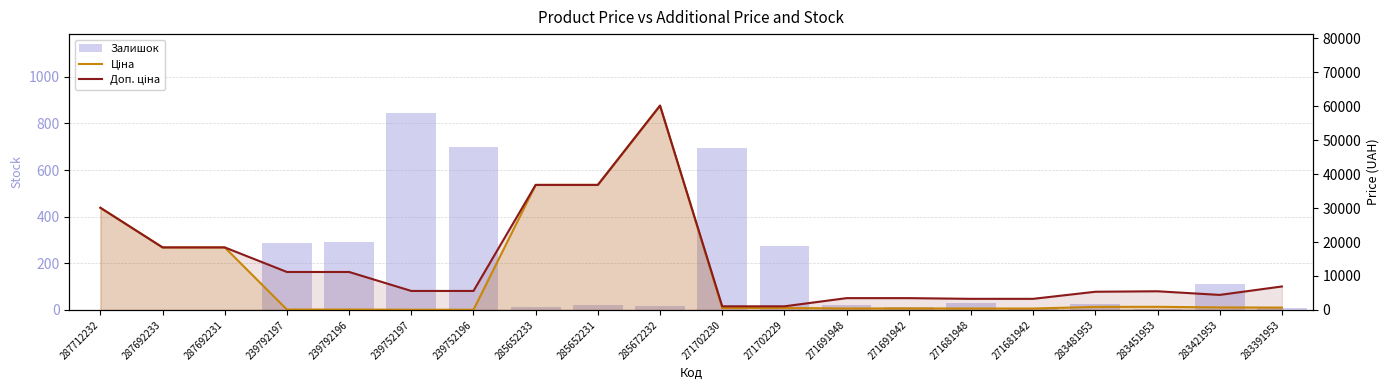

How many groups of bars are there?

20